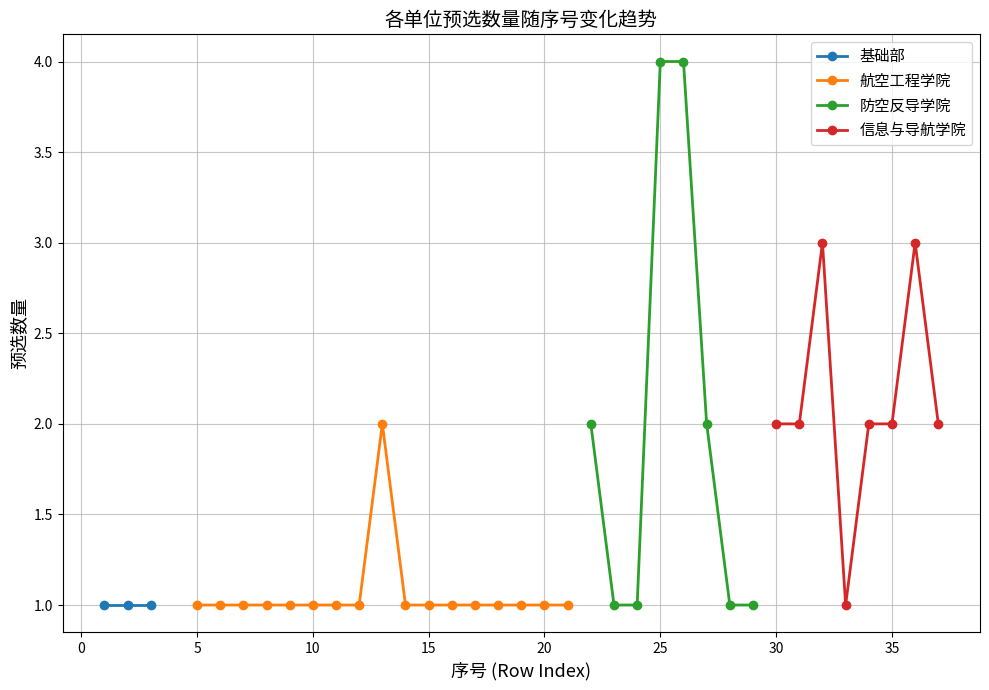

What is the value of the 防空反导学院 point at the 8th from the left?

1